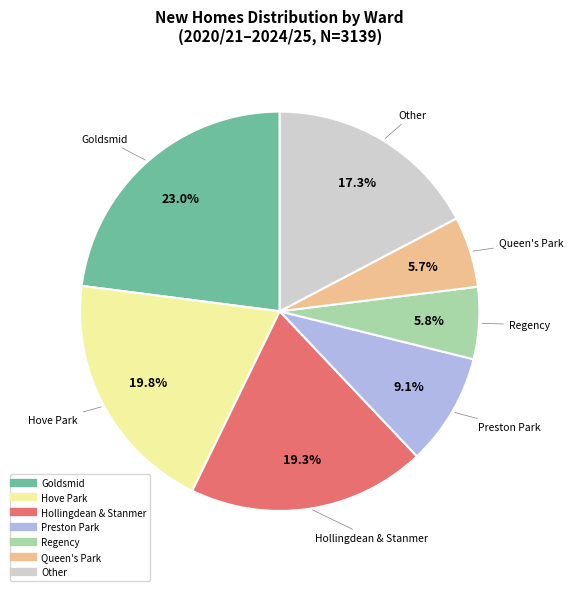

How many slices are in this pie chart?

7